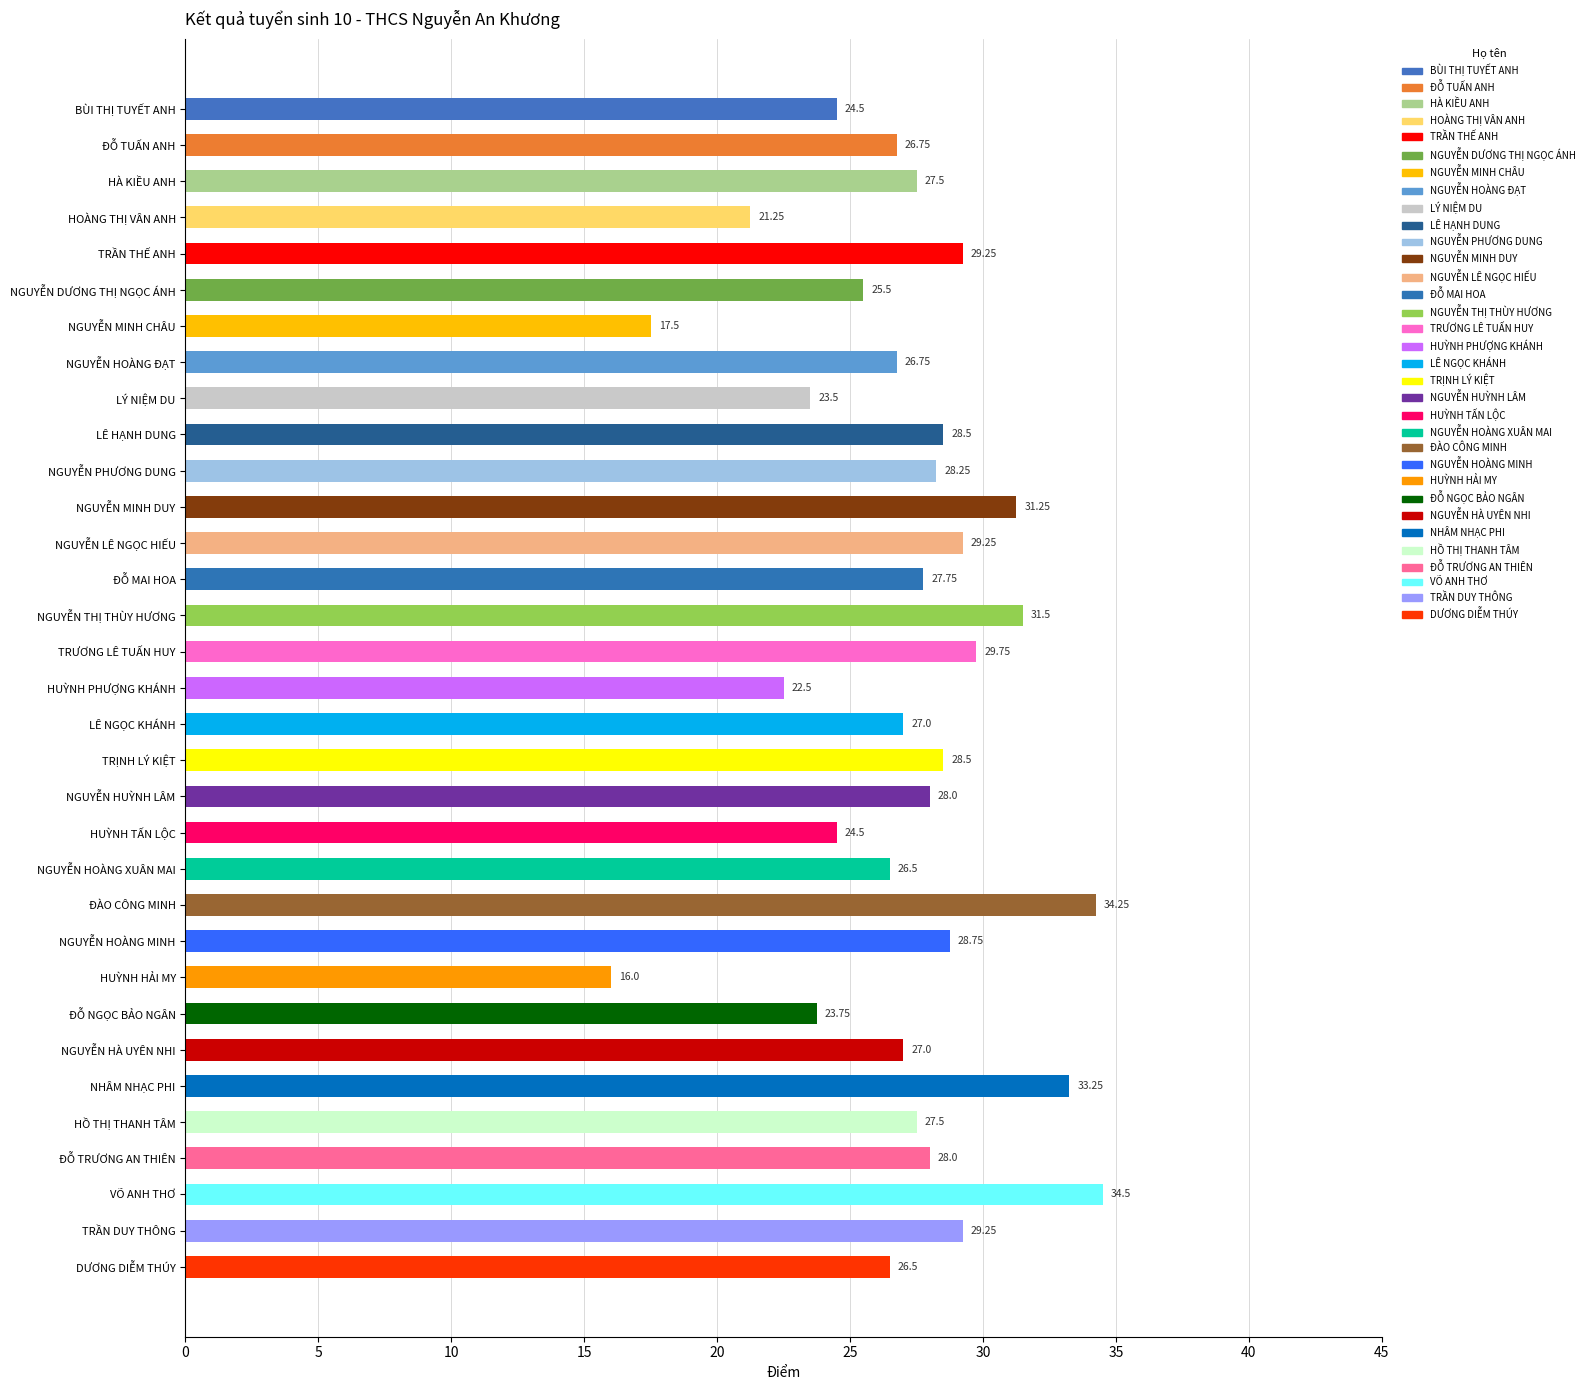

What is the average value?

27.1